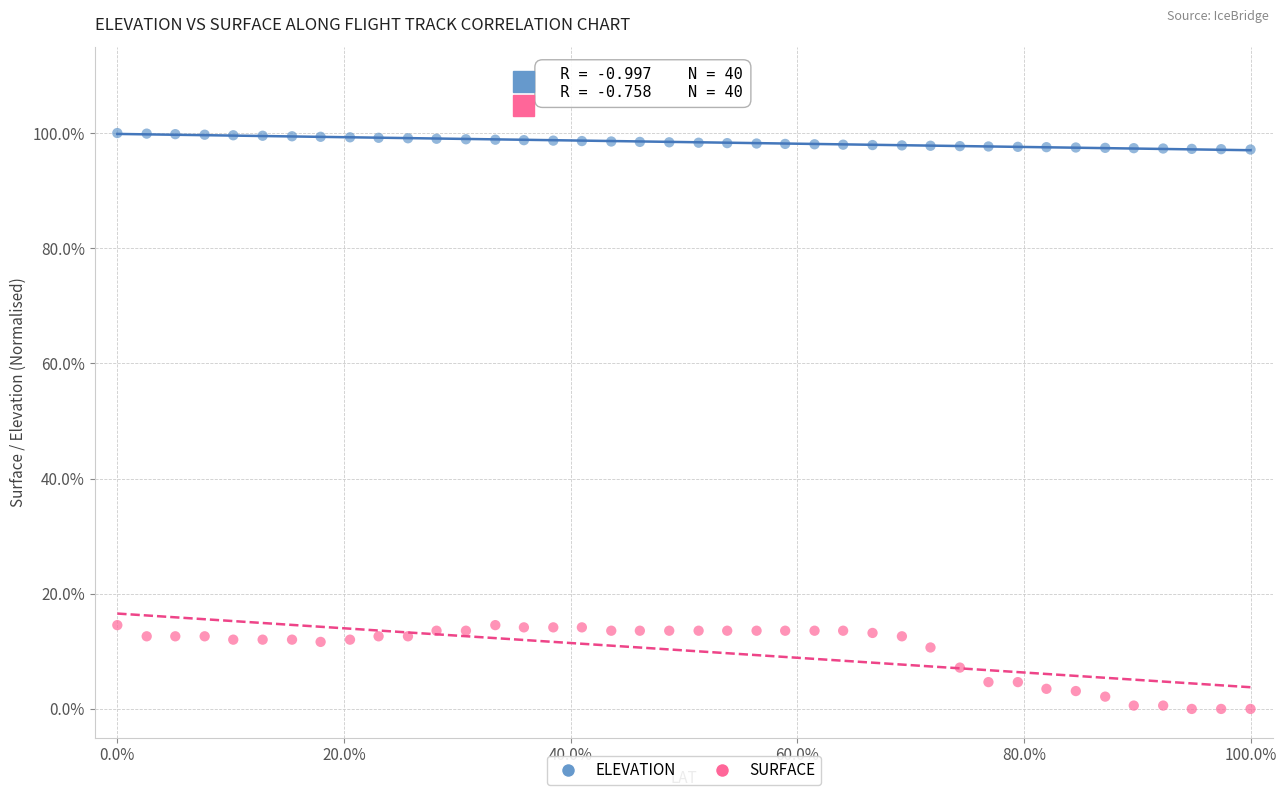

Which series reaches the maximum Y coordinate?

ELEVATION